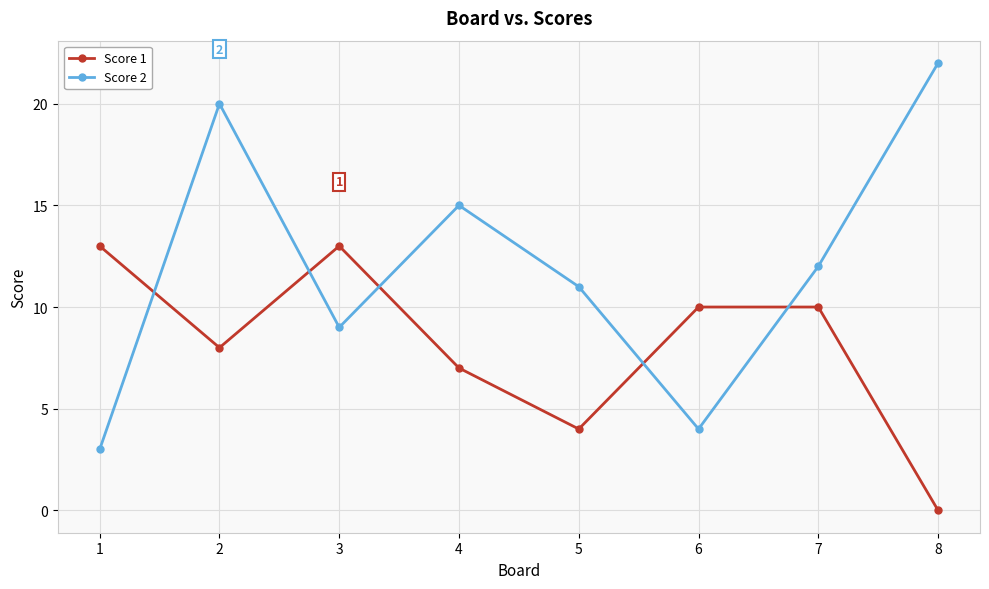

At which category does the chart reach its minimum across all series?

8